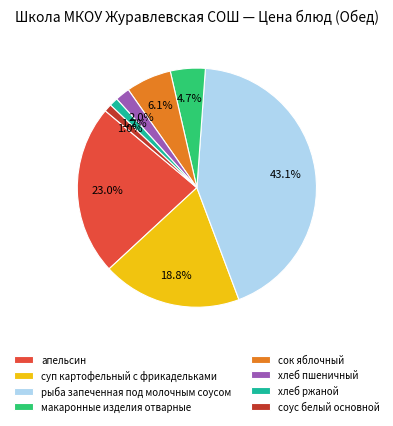

Approximately how many times larger is the value at рыба запеченная под молочным соусом compared to суп картофельный с фрикадельками?

2.3